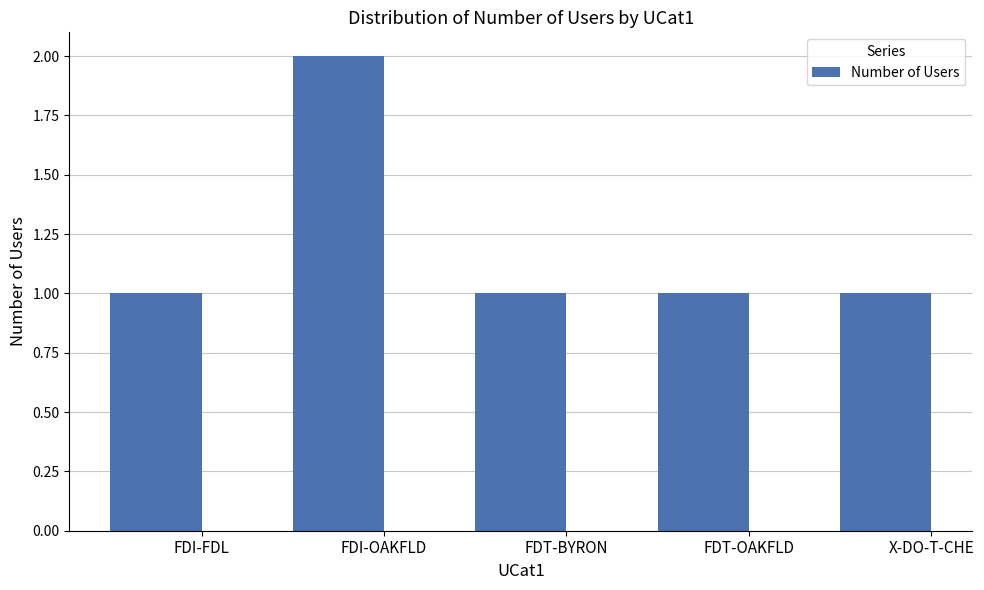

What is the change in value from FDI-OAKFLD to FDT-BYRON?

-1